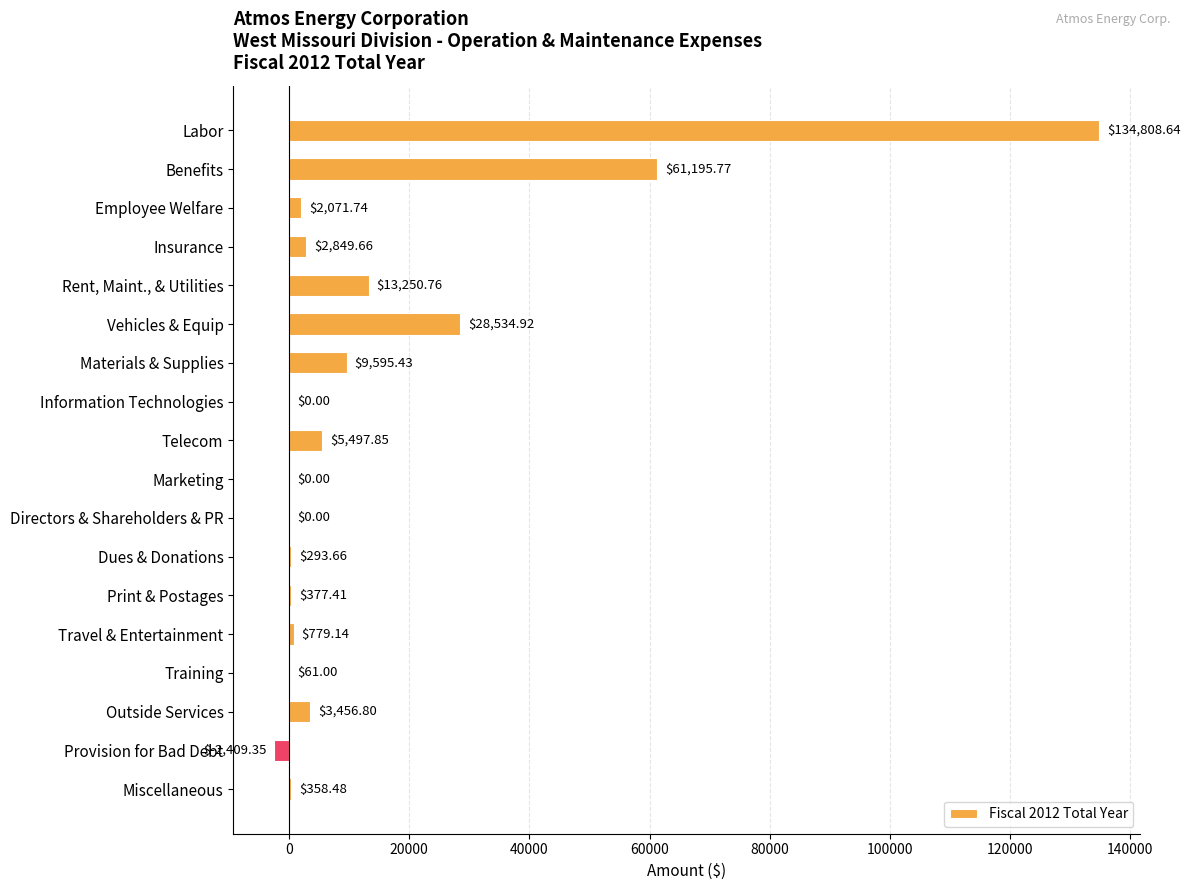

What is the average value?

14484.6